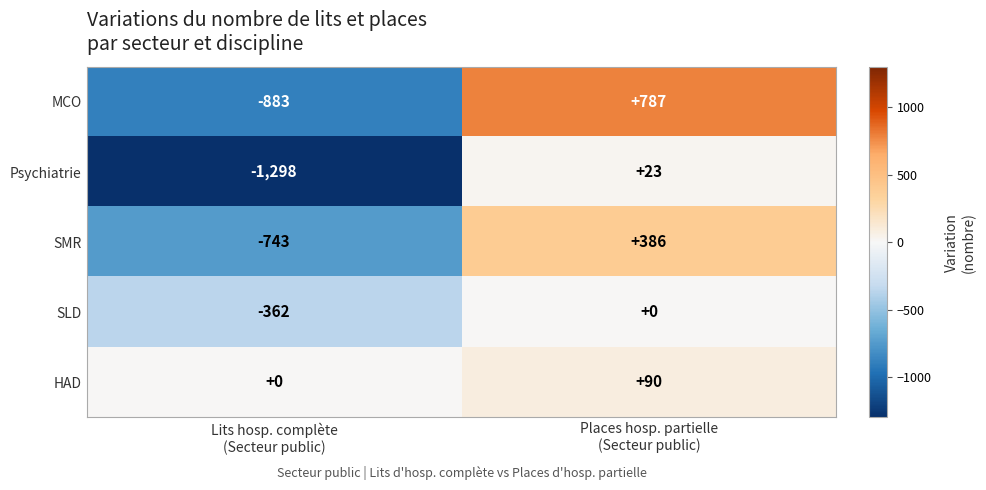

Which series has the largest total across all categories?

HAD